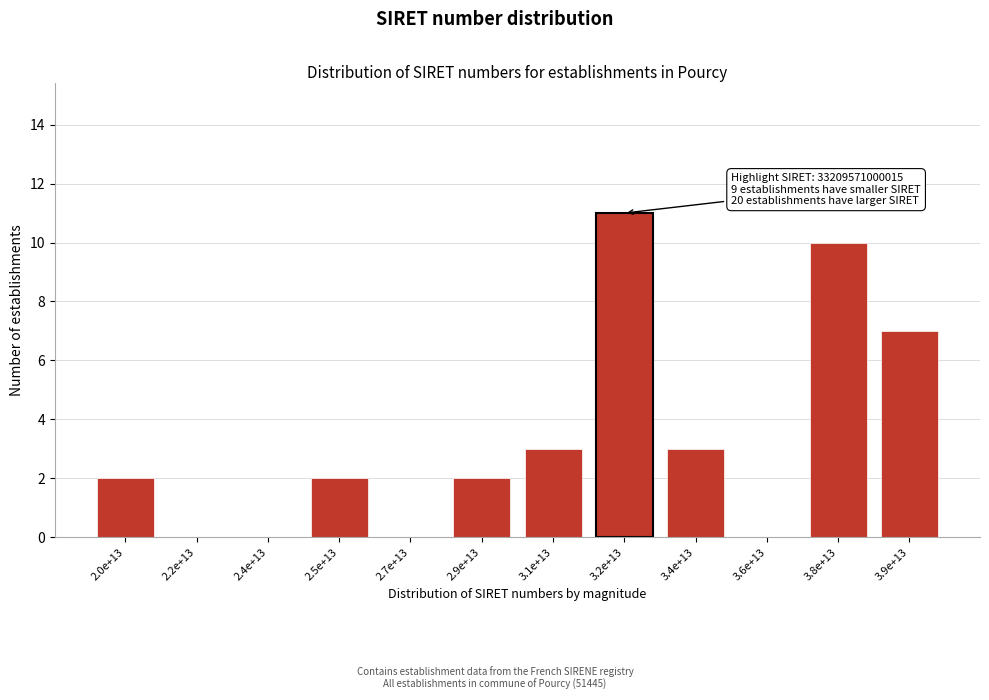

Reading left to right, extract all data points from this chart.

2.0e+13=2	2.2e+13=0	2.4e+13=0	2.5e+13=2	2.7e+13=0	2.9e+13=2	3.1e+13=3	3.2e+13=11	3.4e+13=3	3.6e+13=0	3.8e+13=10	3.9e+13=7